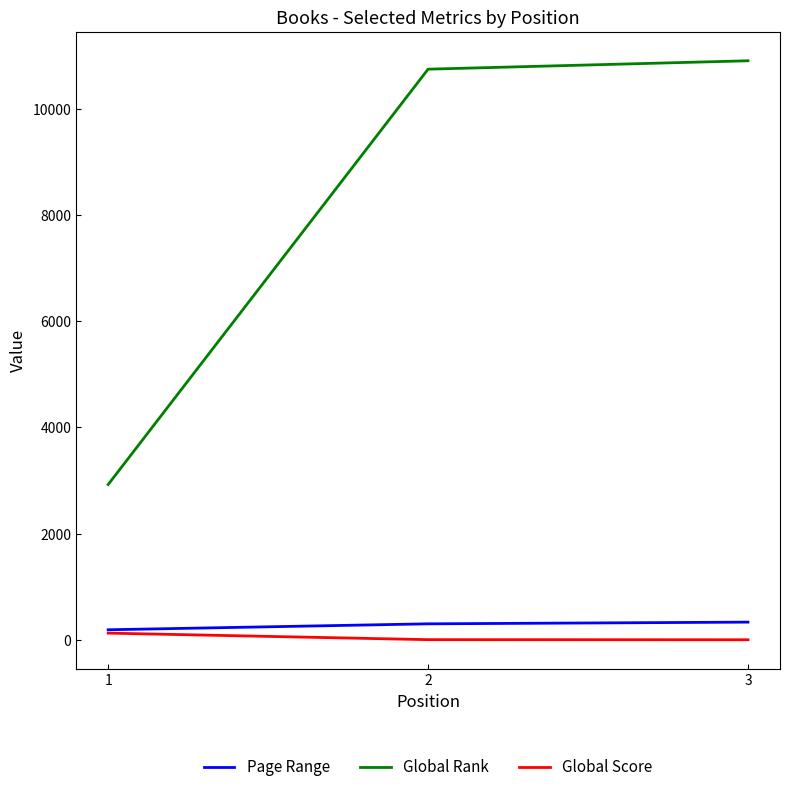

Is the value of Global Rank at 1 greater than the value of Global Score at 2?

Yes